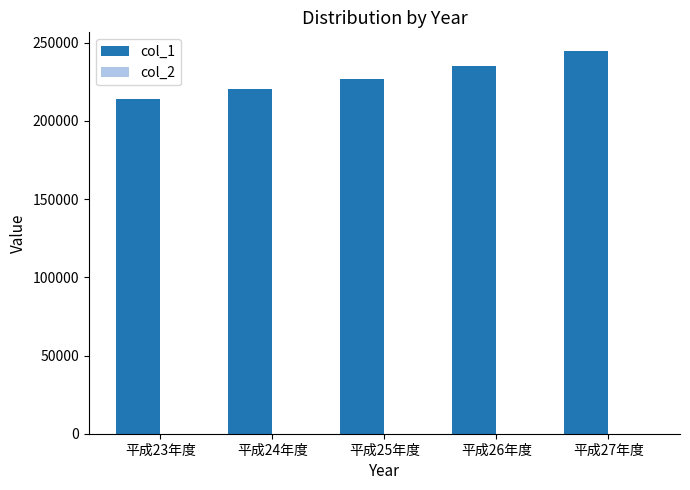

Which series has the largest total across all categories?

col_1